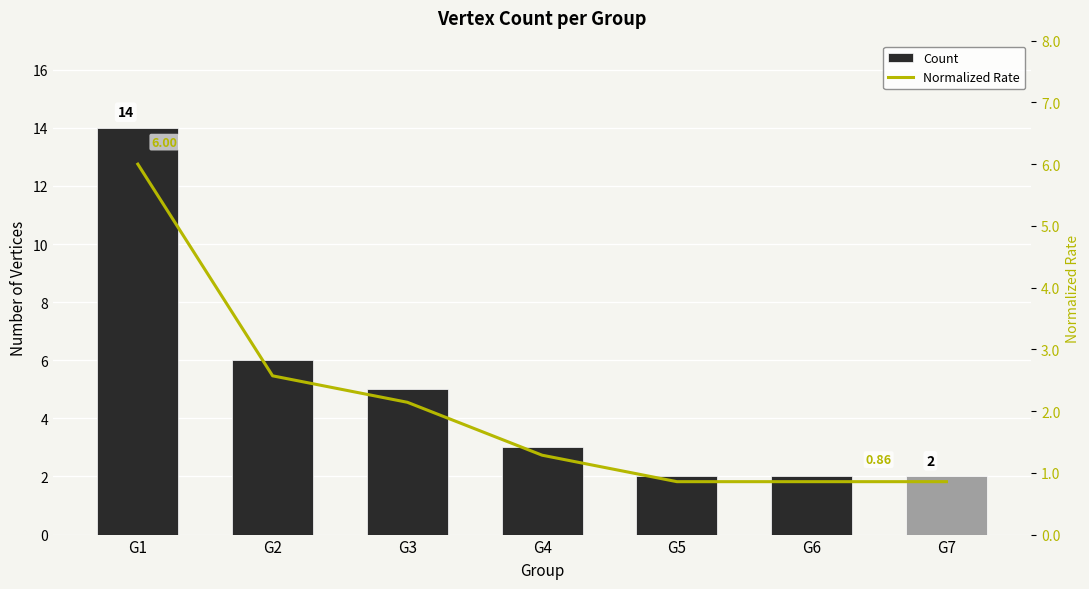

Which series has the widest spread of values?

Count